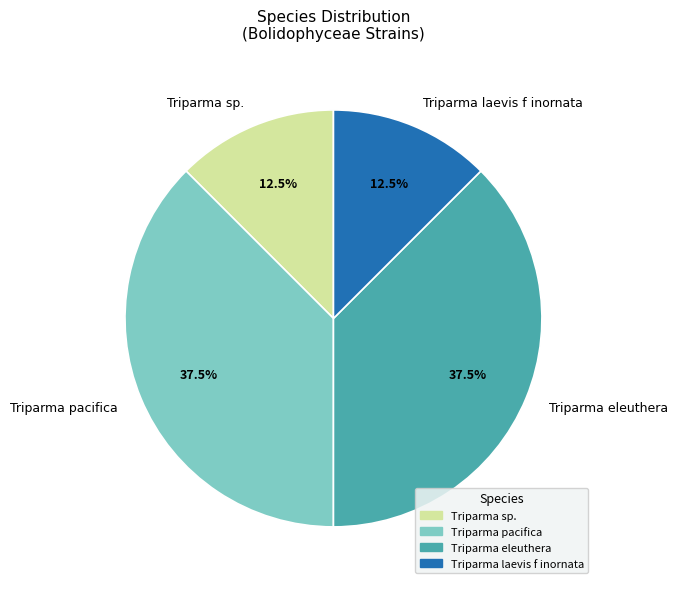

True or false: Triparma pacifica accounts for 1% of the total.

False